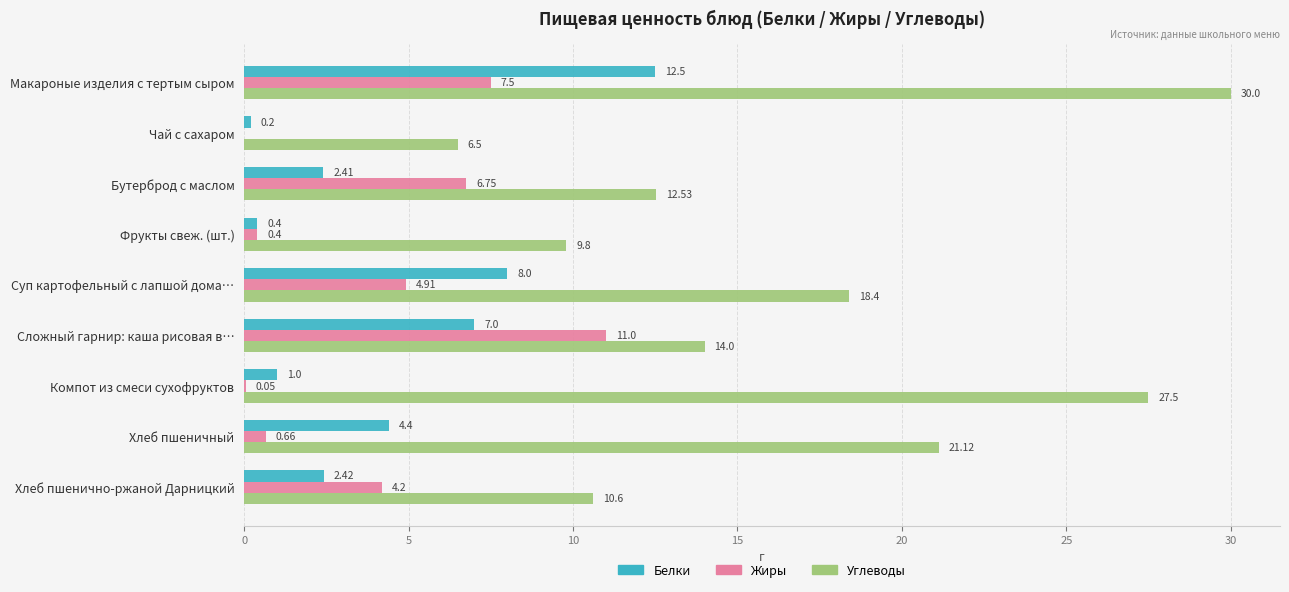

Between Суп картофельный с лапшой дома… and Компот из смеси сухофруктов, which series saw the biggest shift?

Углеводы